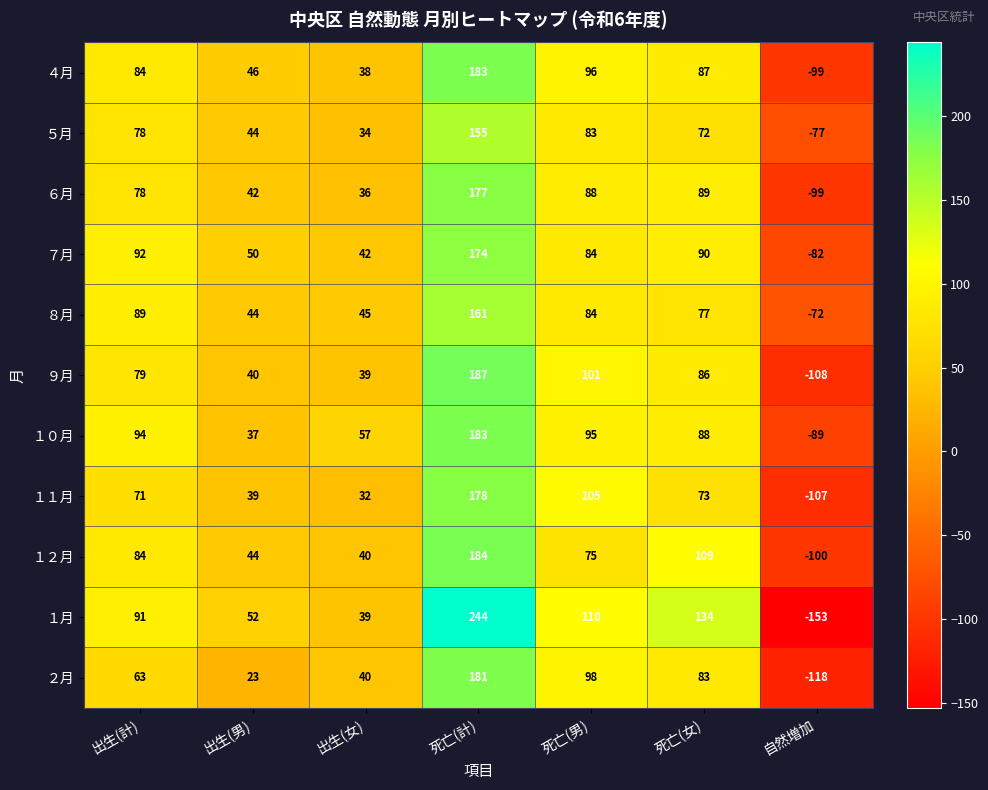

What is the spread (max minus min) of values at 死亡(計)?

89